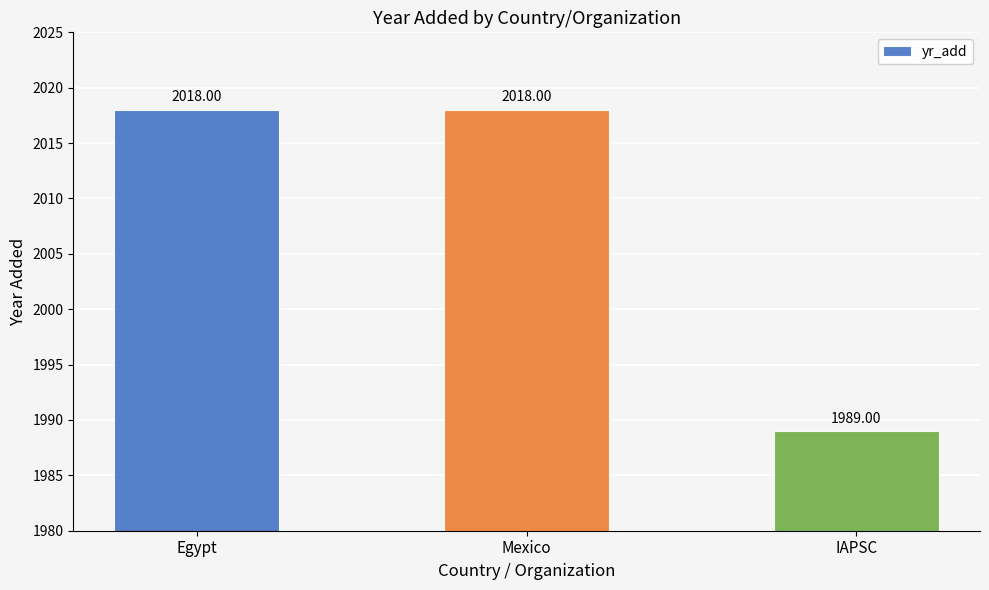

How many values are below 2018?

1